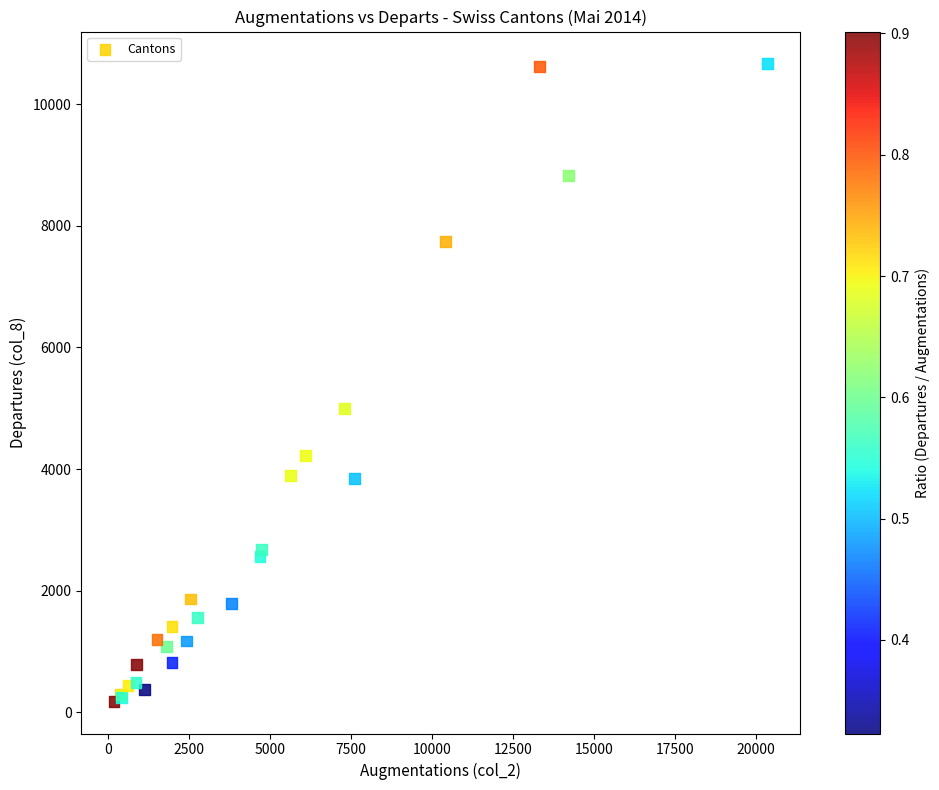

What Y value in the scatter plot is closest to 5422?

4995